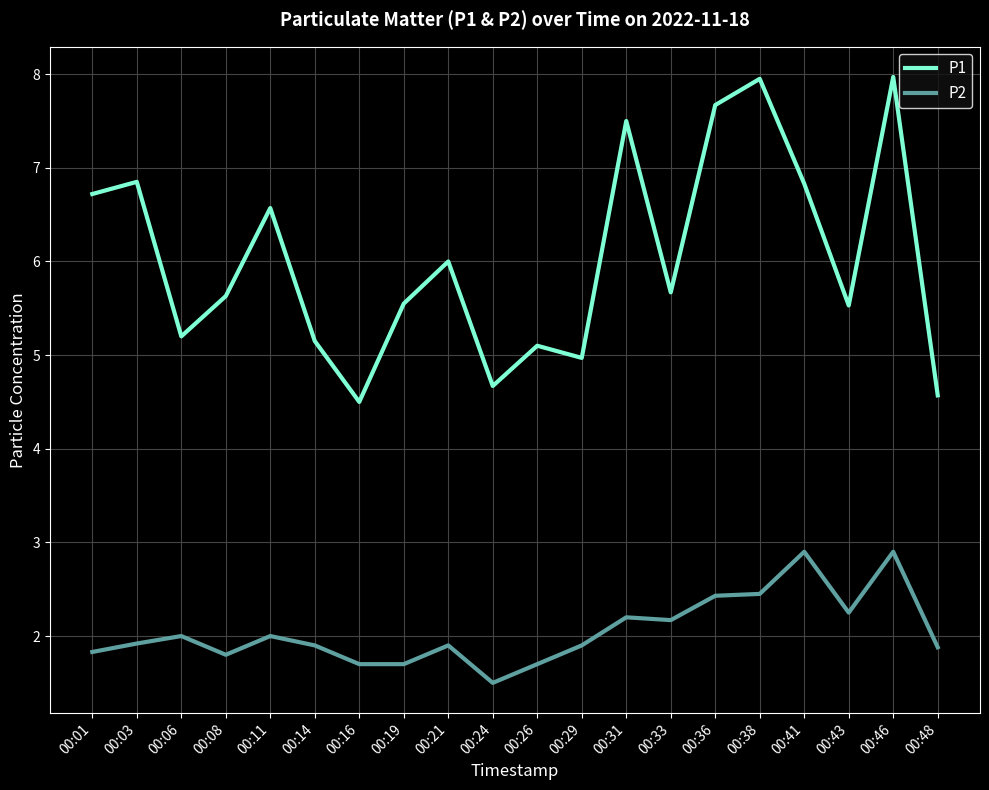

List the series in order of their peak value, lowest first.

P2, P1